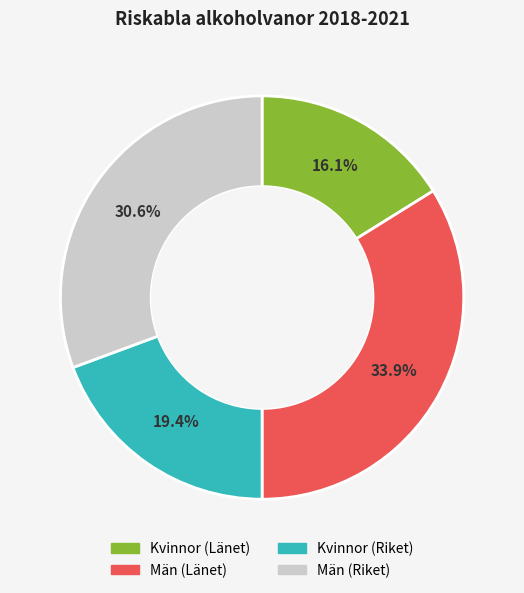

Rank the categories by value from highest to lowest.

Män (Länet), Män (Riket), Kvinnor (Riket), Kvinnor (Länet)